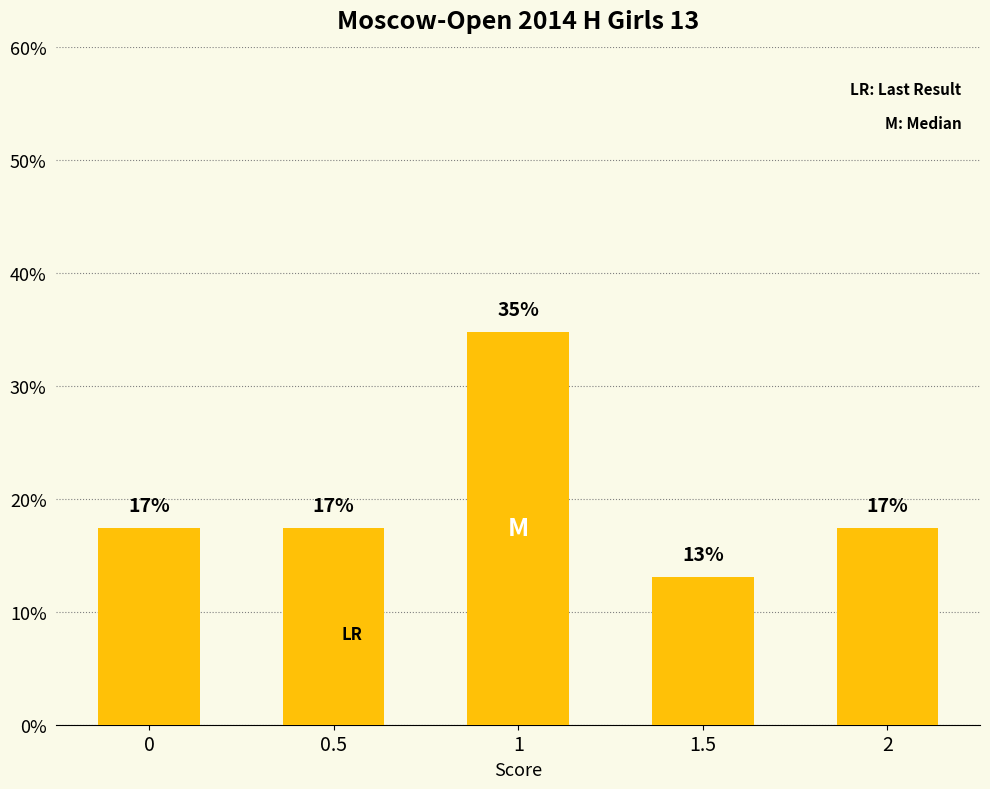

How many bars are there in total?

5